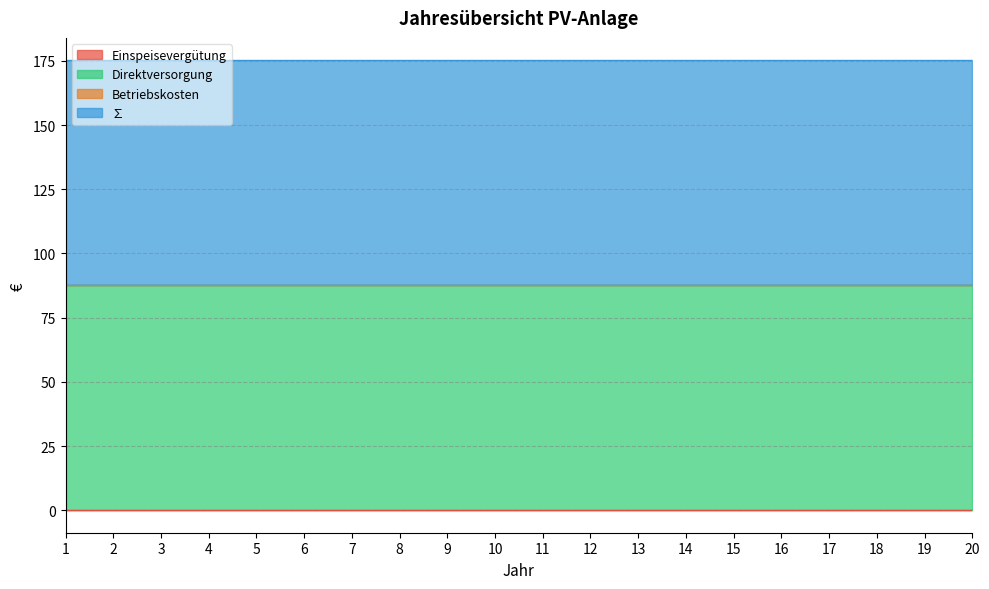

What is the lowest value of the Direktversorgung series?

87.6